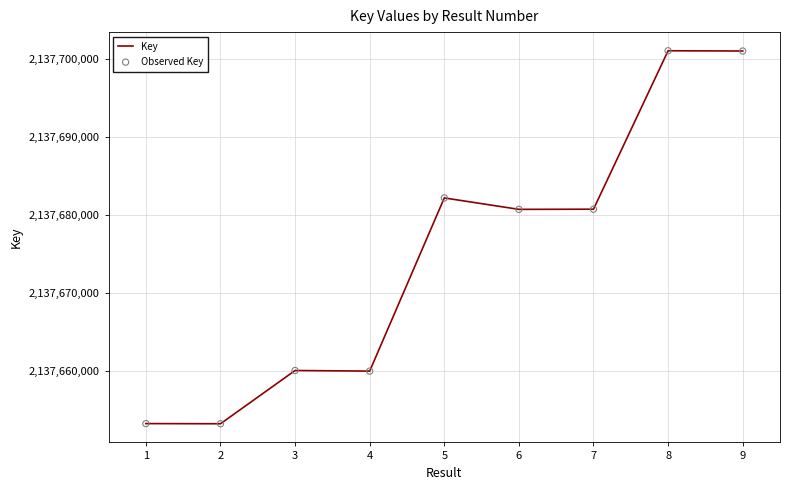

Is it true that the value at 7 is 856989303?

False